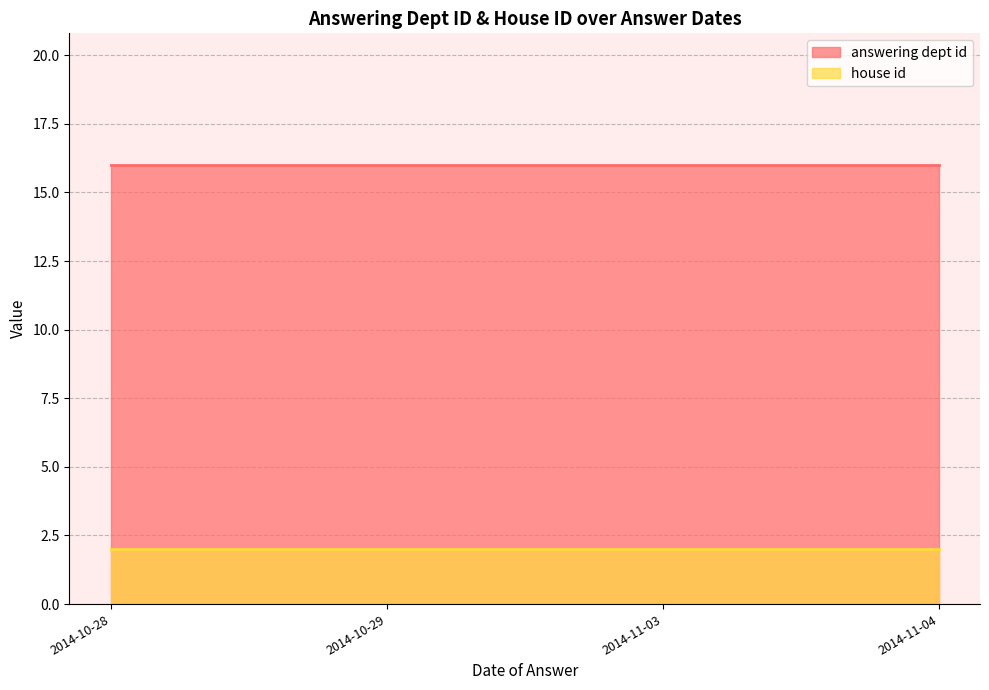

True or false: answering dept id and house id intersect in this chart.

False